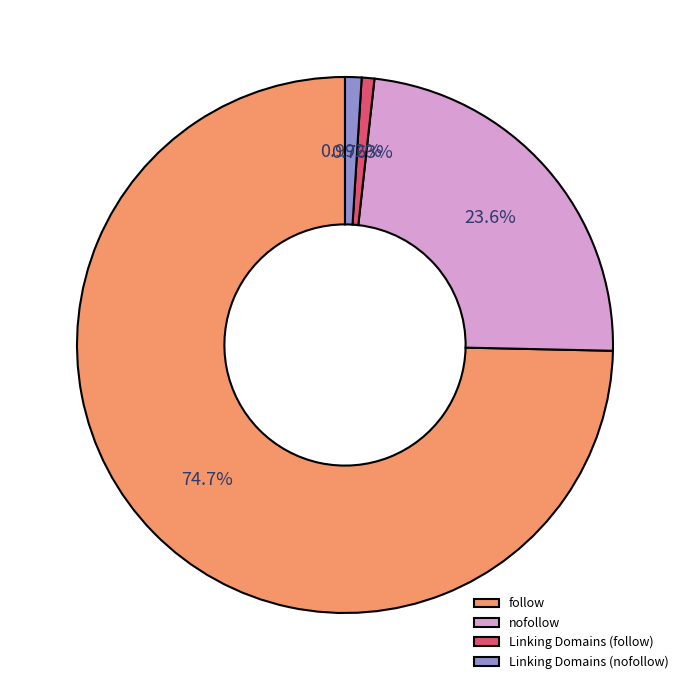

To the nearest percent, what is the difference between the largest and smallest slice percentages?

74%